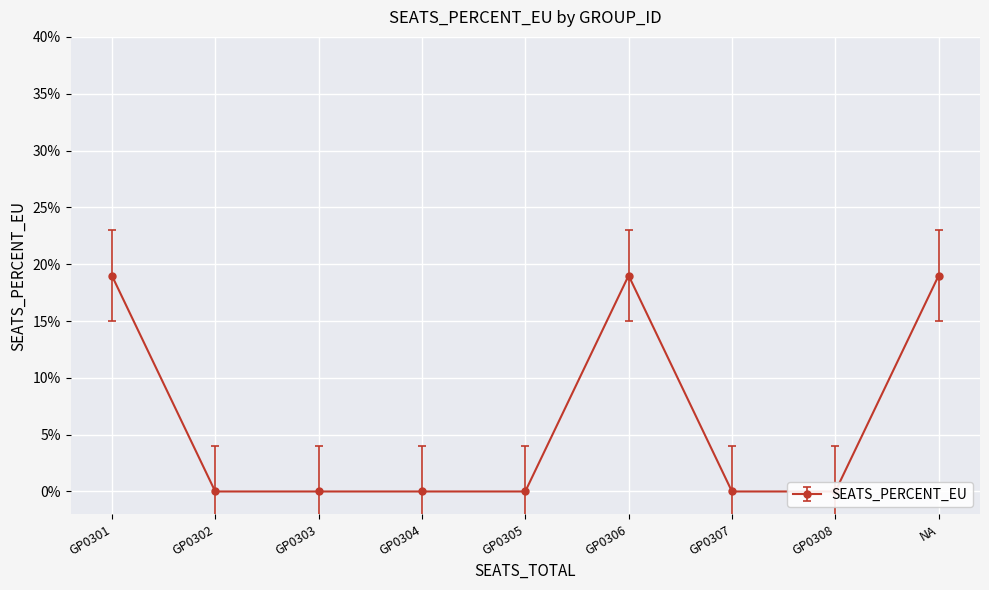

List the labels in order of value, smallest first.

GP0302, GP0303, GP0304, GP0305, GP0307, GP0308, GP0301, GP0306, NA